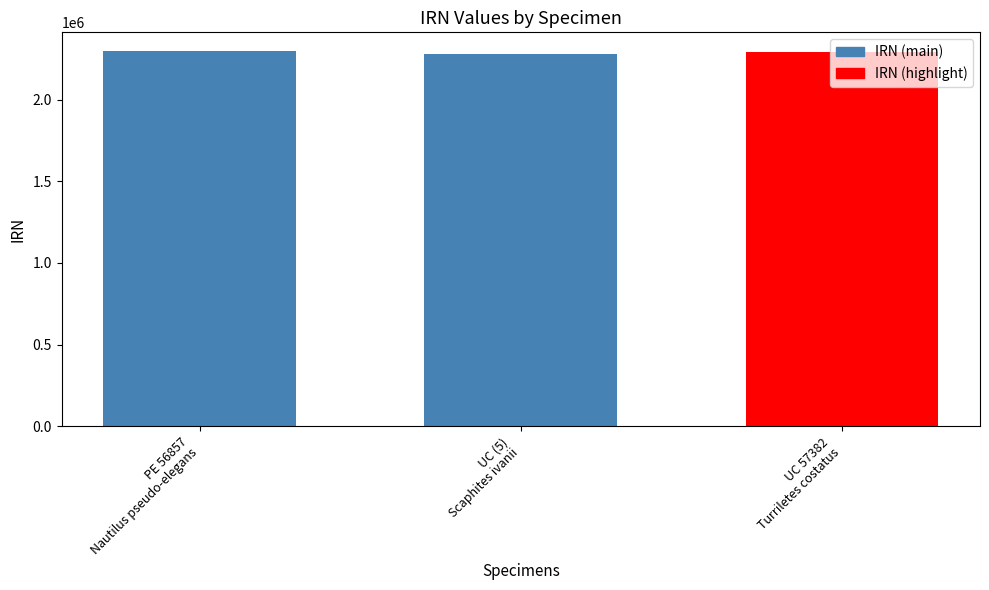

What is the maximum value shown in the chart?

2296582